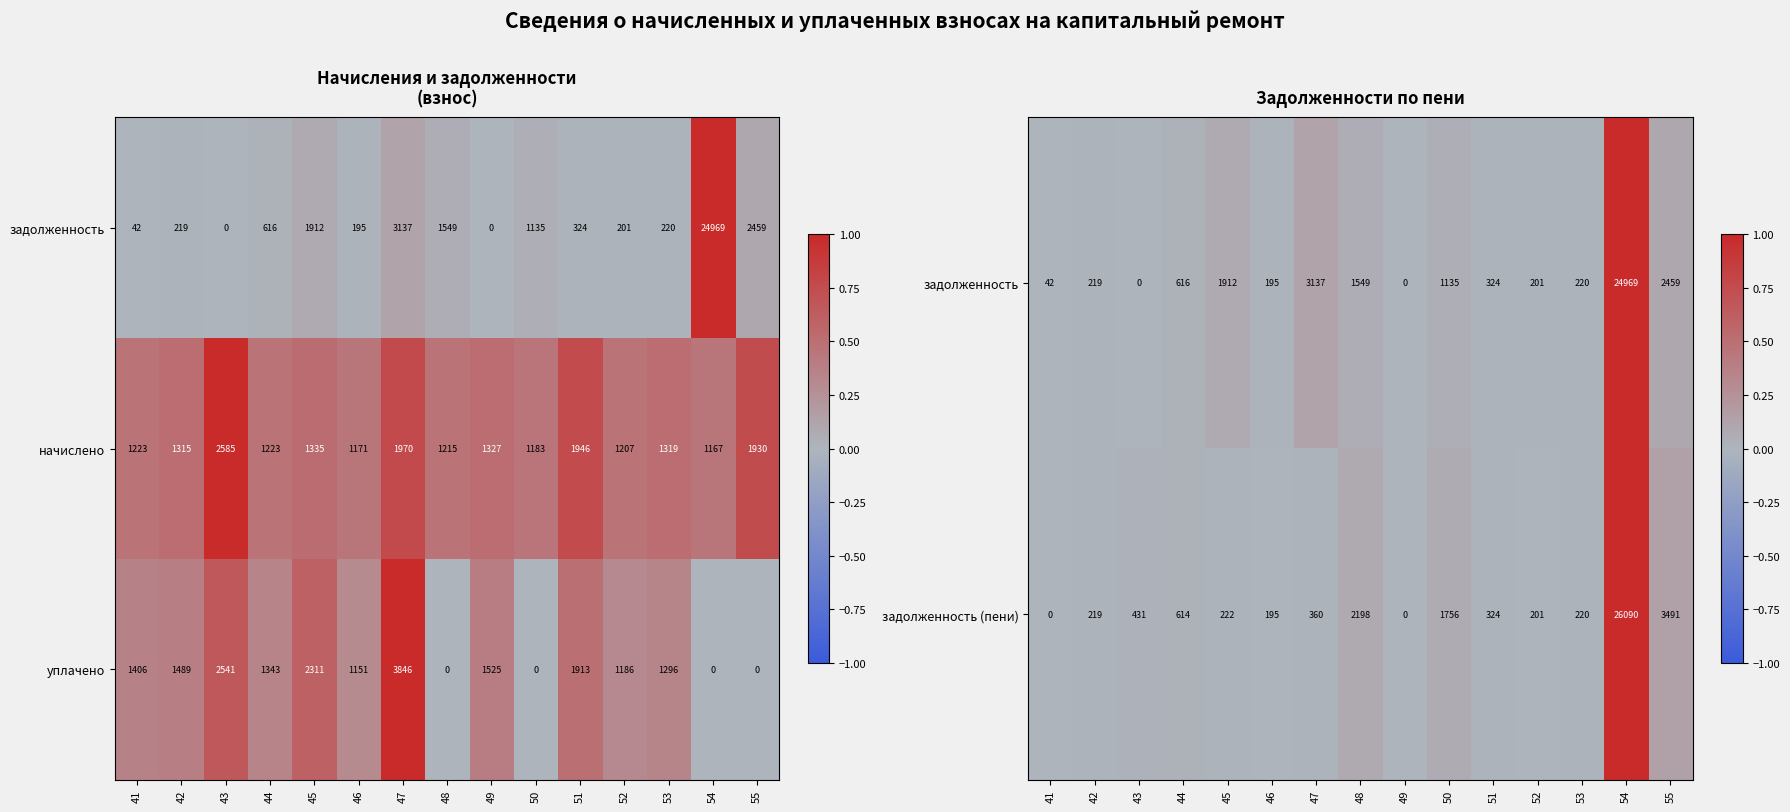

What is the lowest value of the начислено series?

1167